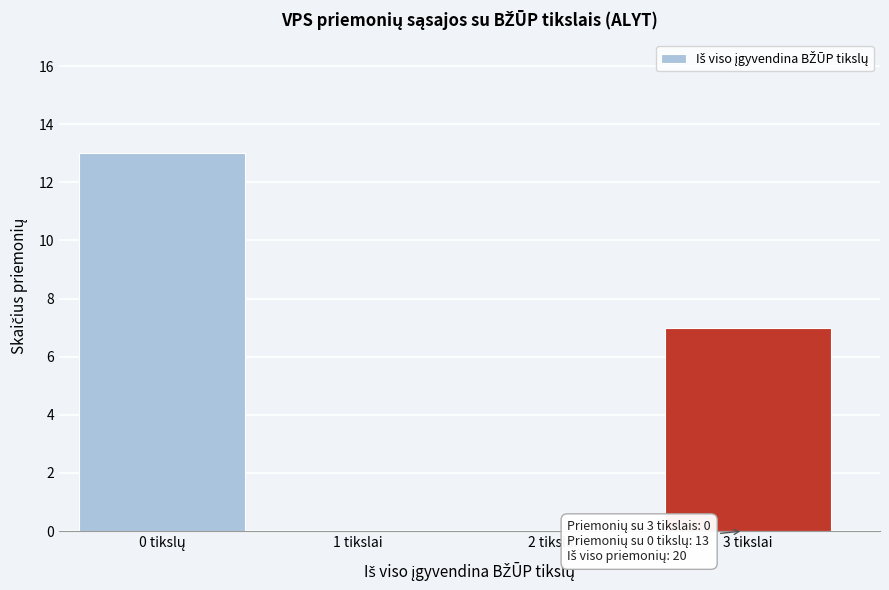

What is the sum of all values?

20